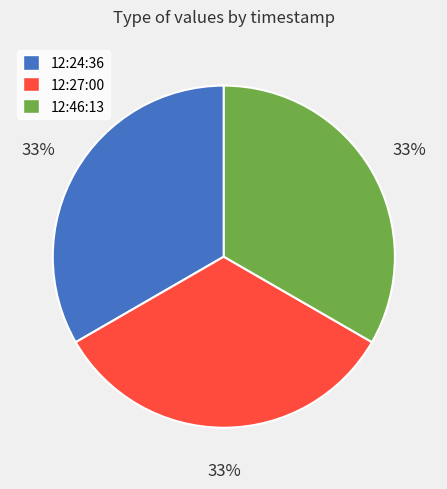

Is it true that 12:24:36 is 33% of the pie?

True